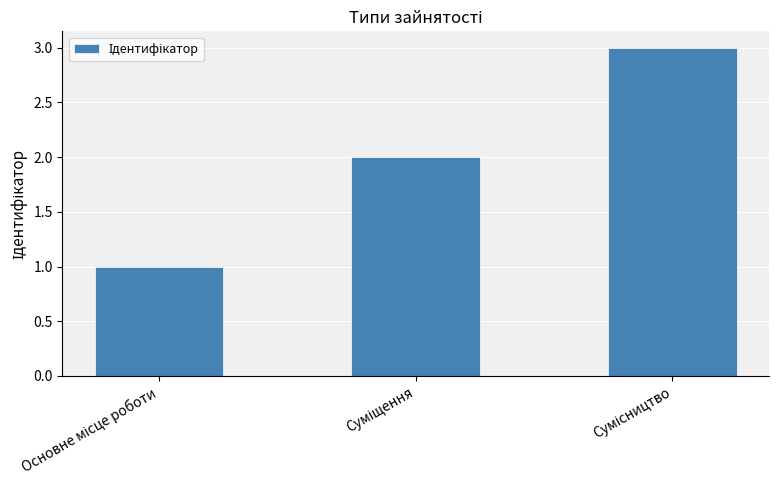

Are the bars grouped side by side (vs. stacked)?

No